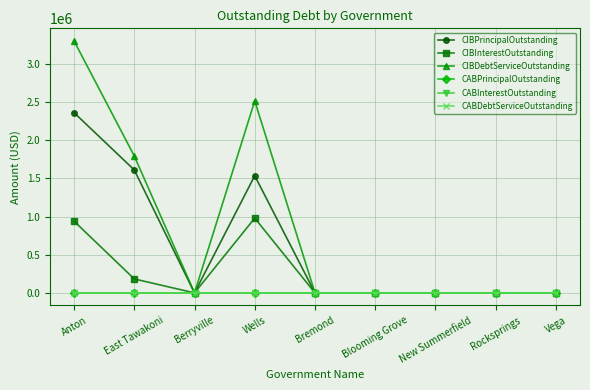

Is this an area chart (filled region under the line)?

No